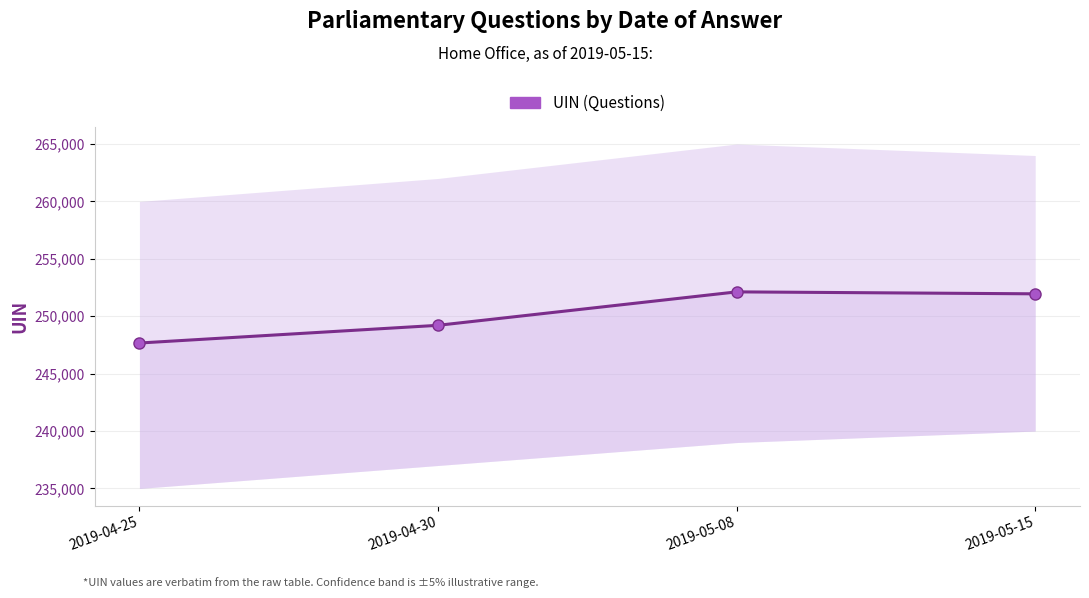

Reading left to right, what are all the values shown in this chart?

2019-04-25=247667	2019-04-30=249209	2019-05-08=252122	2019-05-15=251952